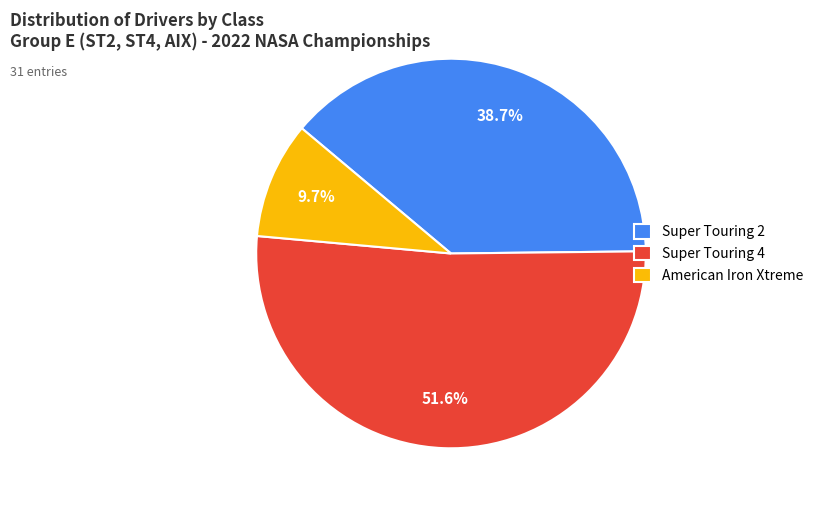

Approximately how many times larger is the value at Super Touring 2 compared to American Iron Xtreme?

4.0